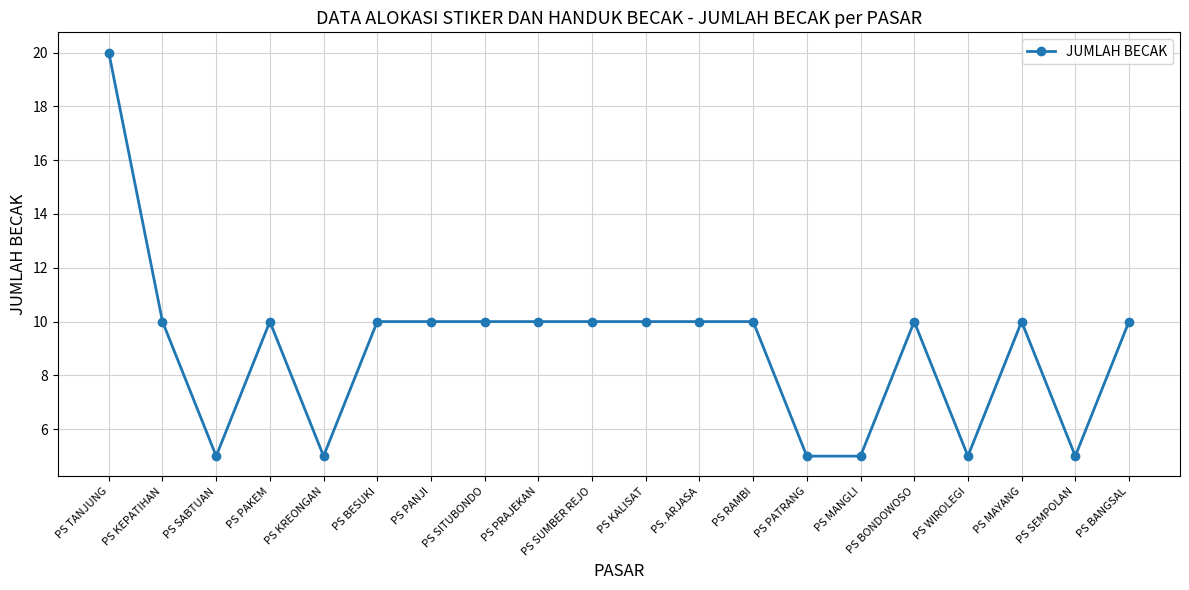

What is the minimum value shown in the chart?

5